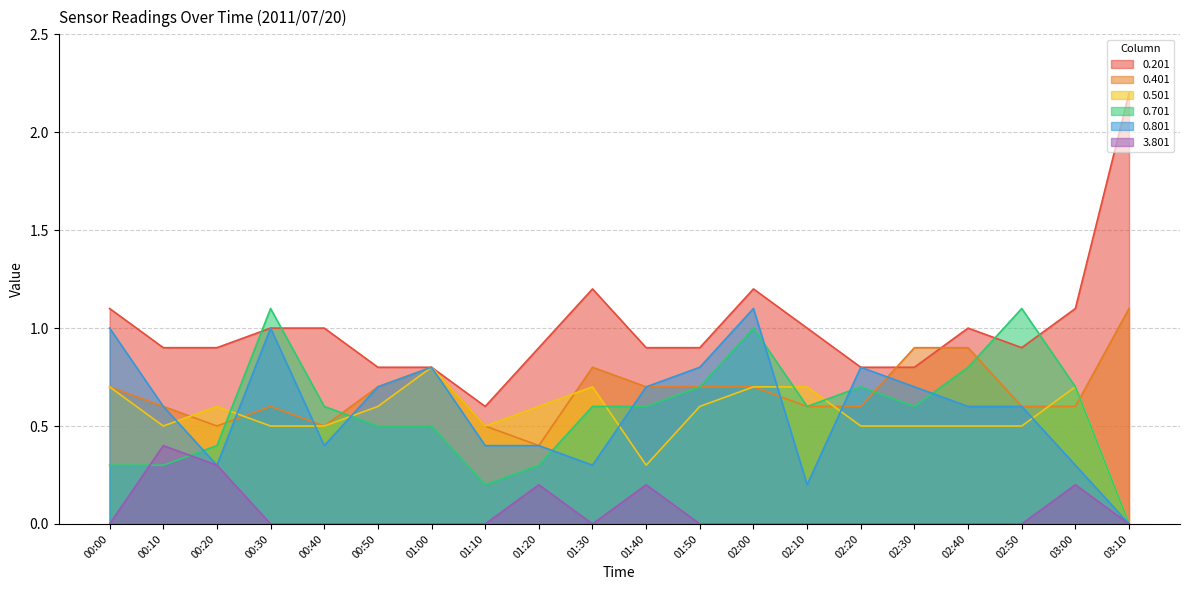

How many data points does each series have?

20